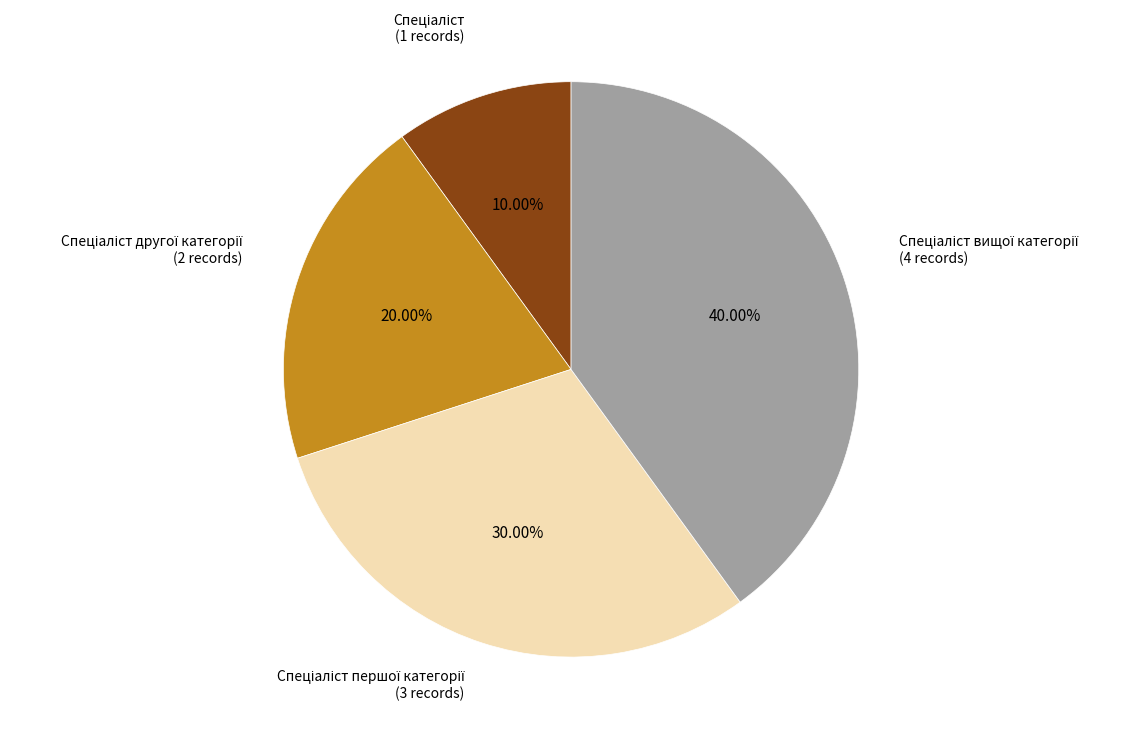

Does any single category account for the majority?

No